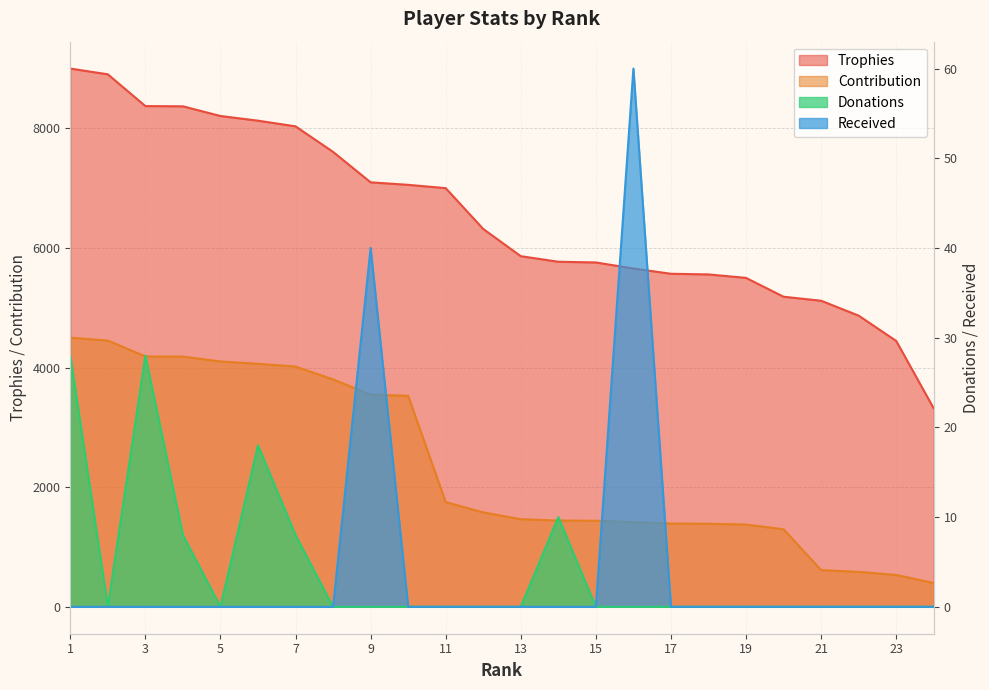

At which label is Contribution closest to 2449?

11